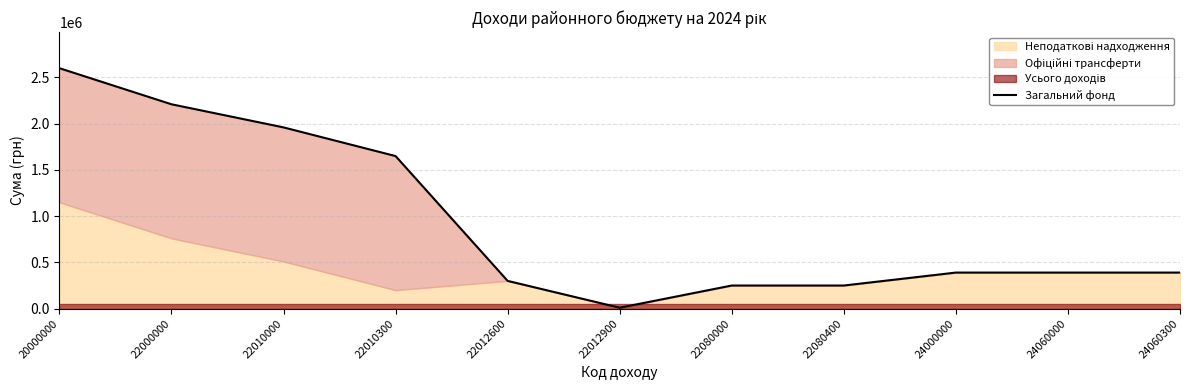

The value at 24060000 is 390000. True or false?

True